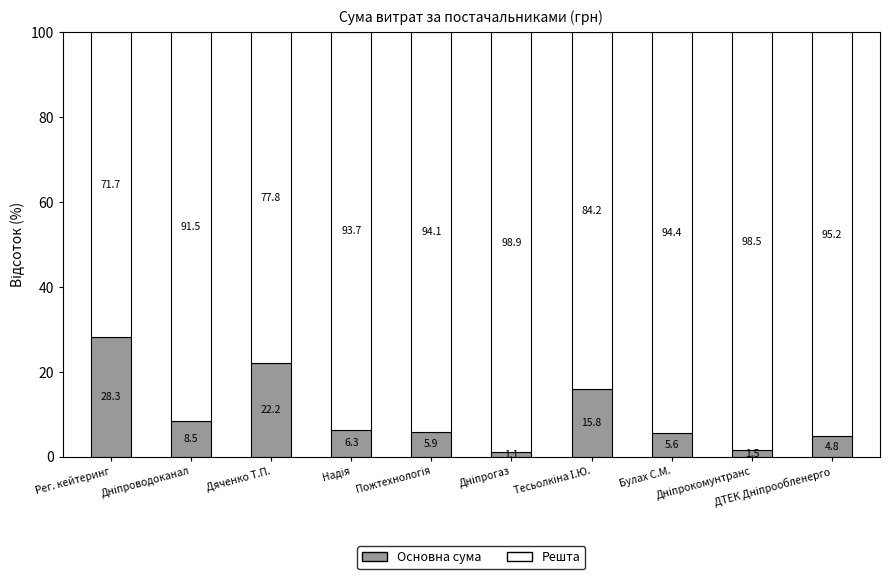

What is the difference between the maximum and minimum values in the Основна сума series?

27.2